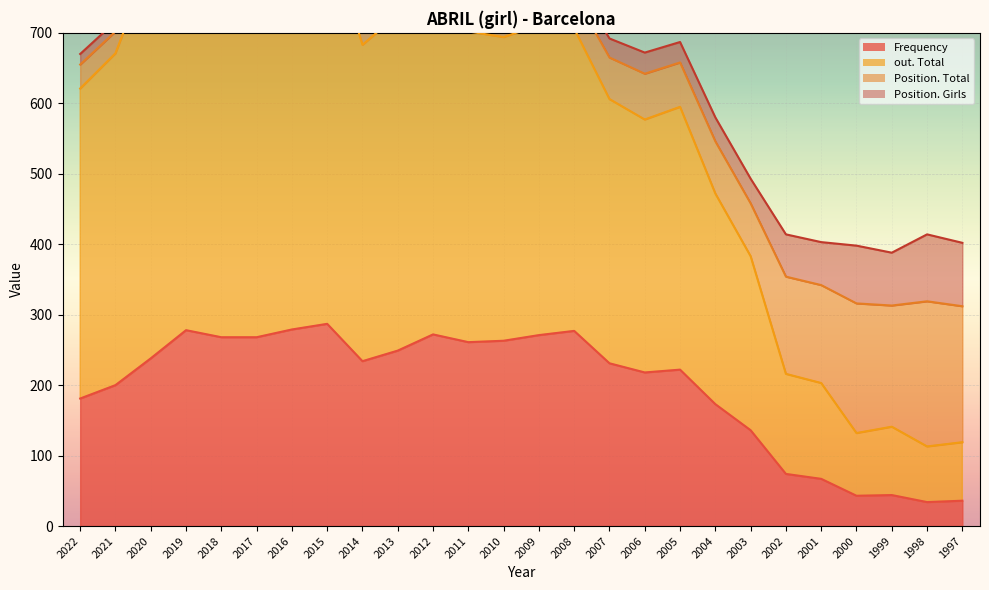

Which label corresponds to the largest value in the chart?

2019